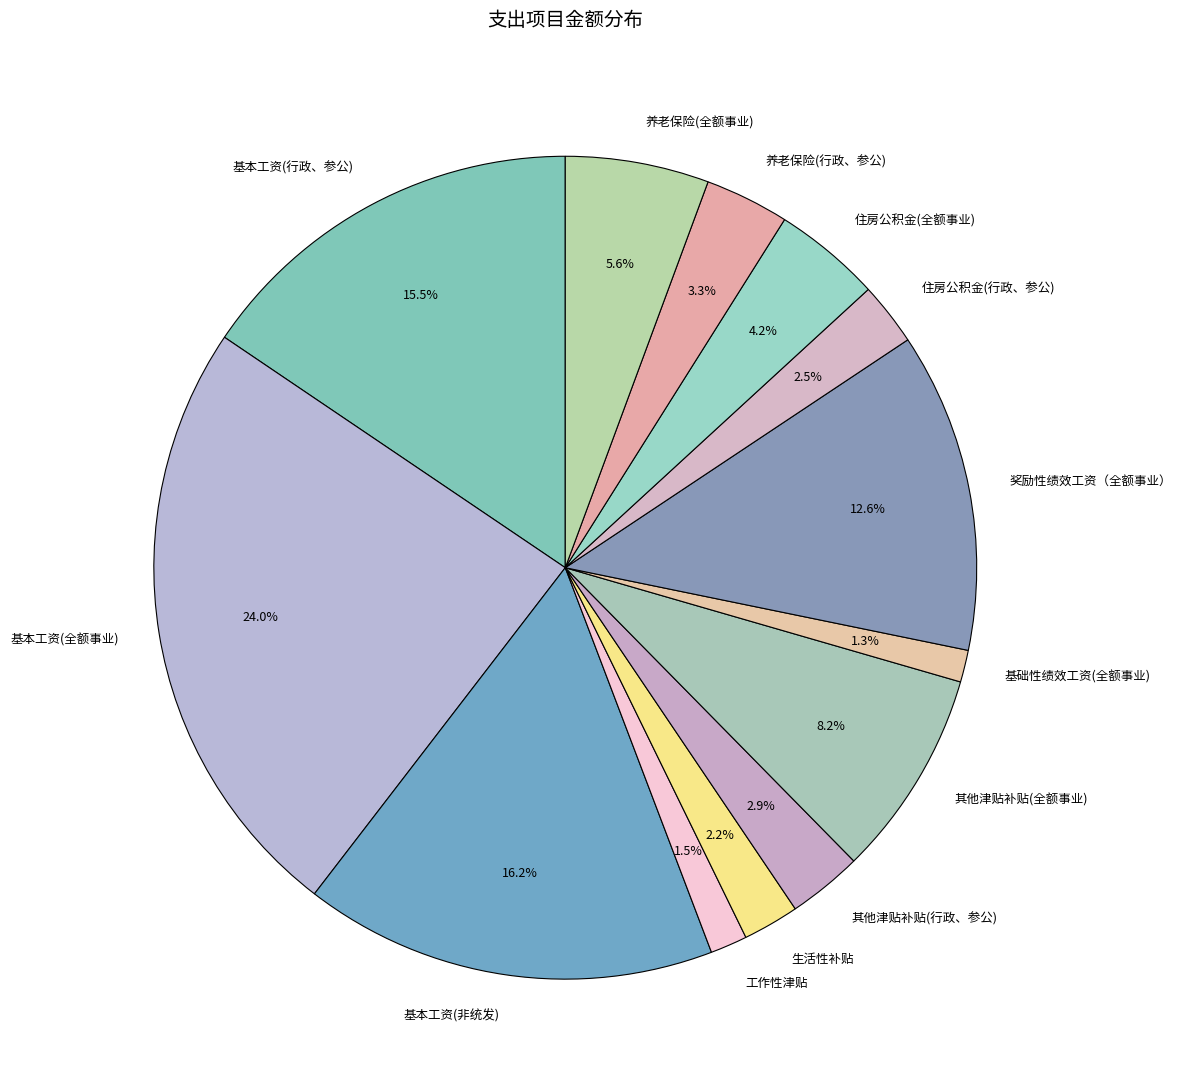

Combined, do 基本工资(行政、参公) and 工作性津贴 account for over 50%?

No